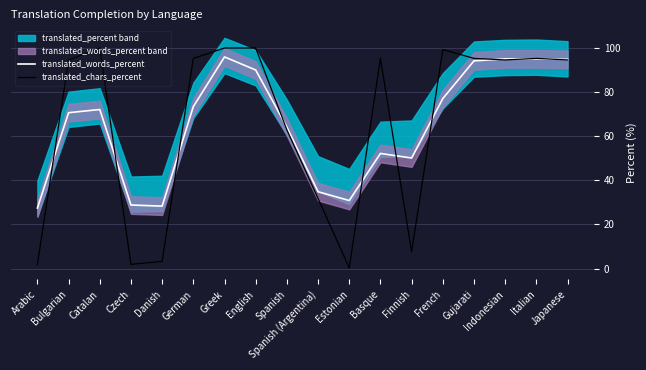

True or false: translated_words_percent has more than 1 interior local peaks.

True